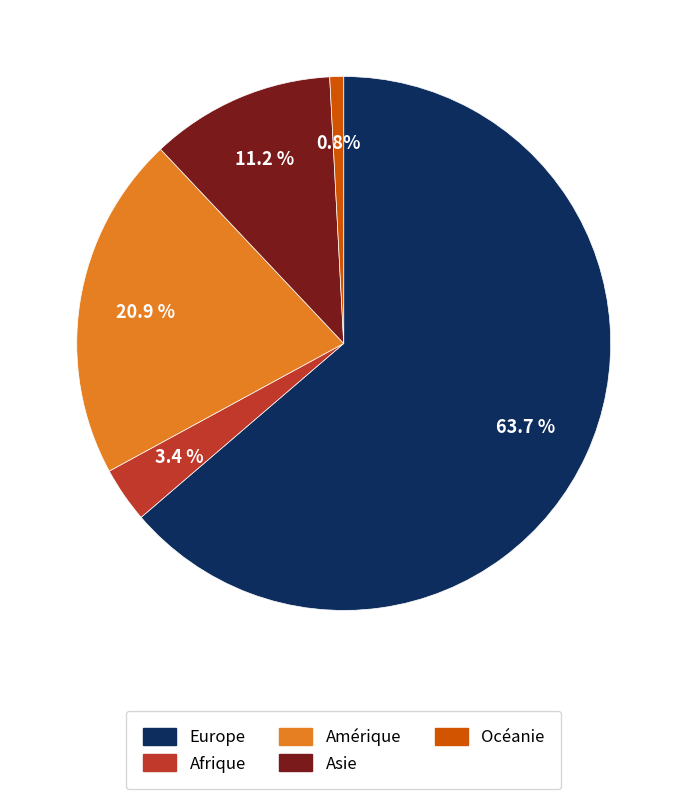

What is the largest slice in the pie chart?

Europe